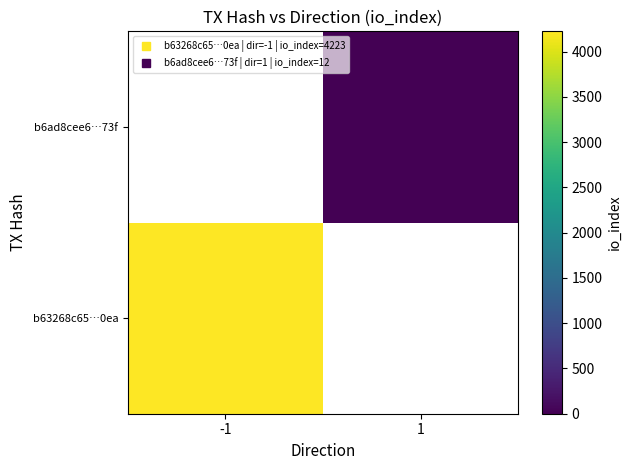

How many positive values does the b63268c65…0ea series have?

1